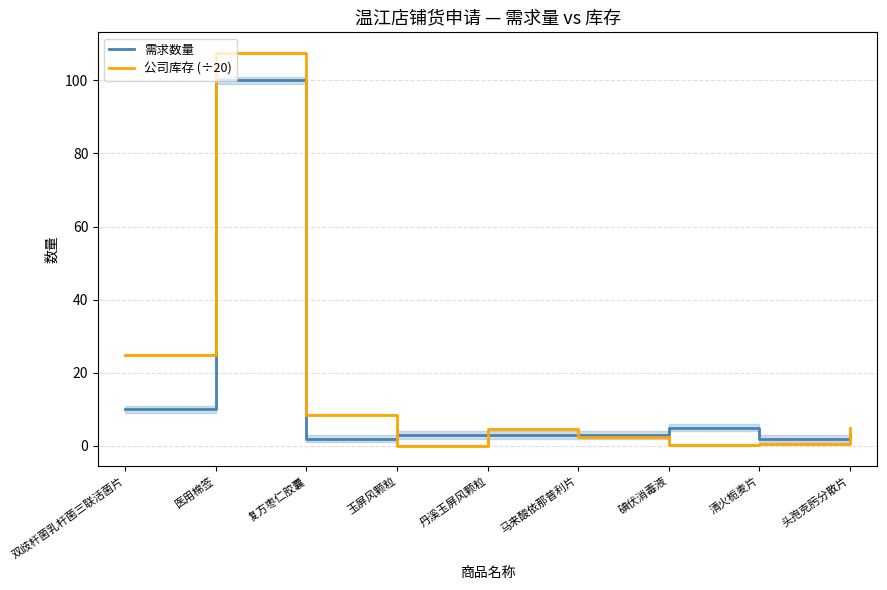

At which label is 公司库存 (÷20) closest to 53?

双歧杆菌乳杆菌三联活菌片